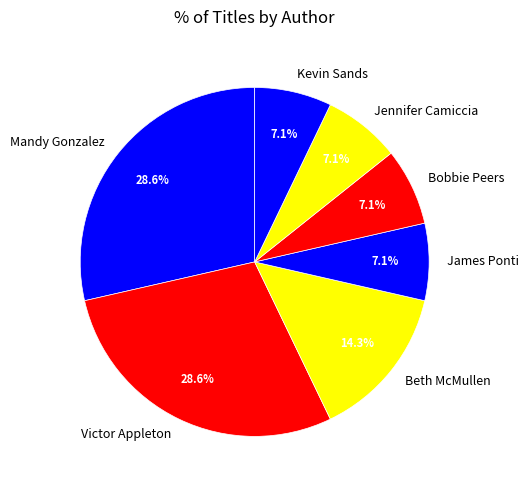

Is there a majority slice in this chart?

No